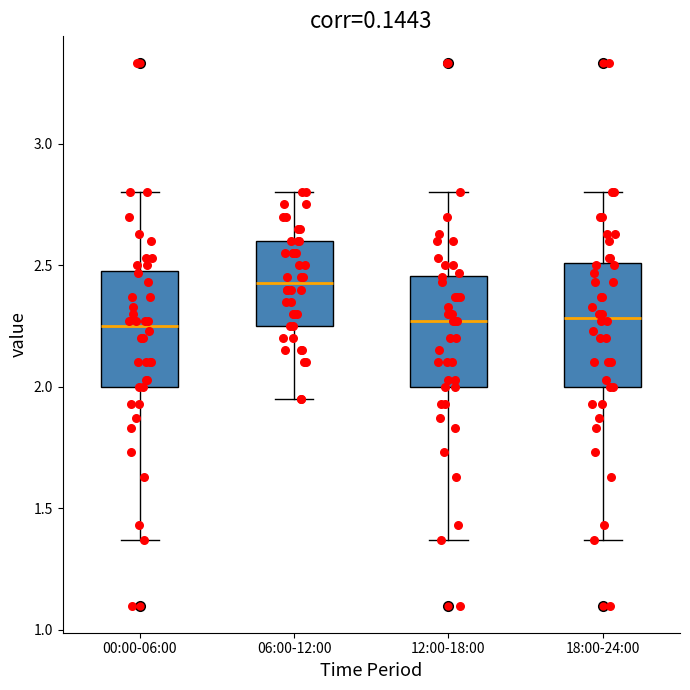

Reading left to right, transcribe this box plot: for each box, give where its median line is, the range the box spans, and where its two whiskers end, as read against the y-axis. The values are not printed on the chart, so give them approximately, as read against the axis.

00:00-06:00: median 2.25, box 2.00 to 2.50, whiskers 1.35 to 2.80
06:00-12:00: median 2.45, box 2.25 to 2.60, whiskers 1.95 to 2.80
12:00-18:00: median 2.25, box 2.00 to 2.45, whiskers 1.35 to 2.80
18:00-24:00: median 2.30, box 2.00 to 2.50, whiskers 1.35 to 2.80